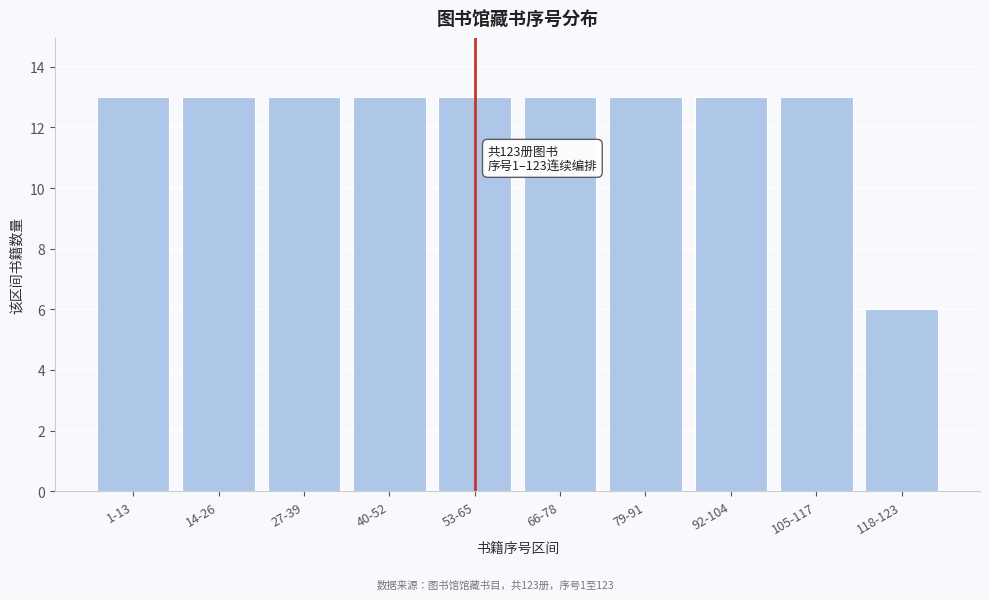

Reading right to left, list all the values displayed in this chart.

118-123=6	105-117=13	92-104=13	79-91=13	66-78=13	53-65=13	40-52=13	27-39=13	14-26=13	1-13=13